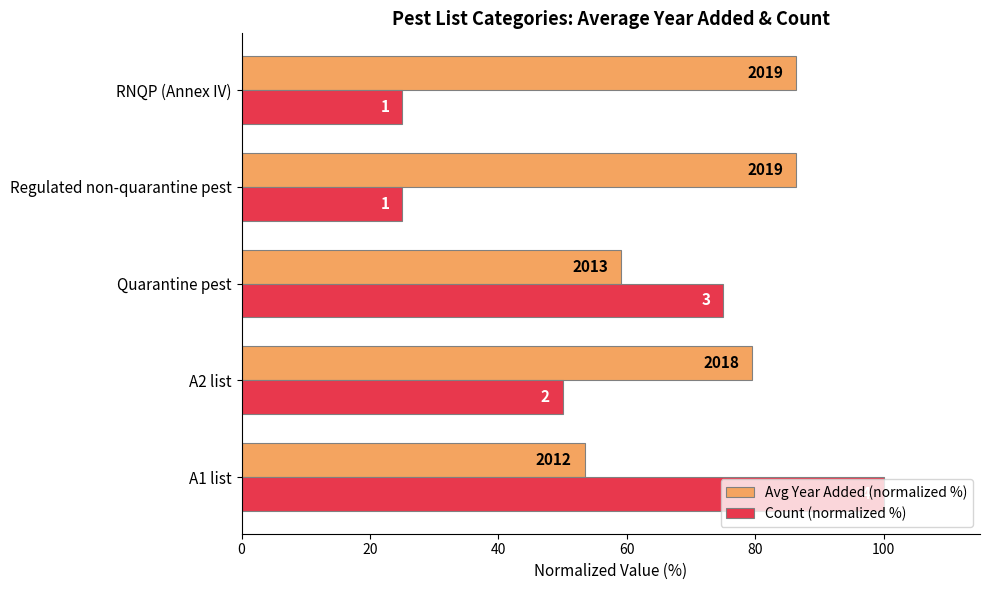

Which series has the largest range (max minus min)?

Count (normalized %)